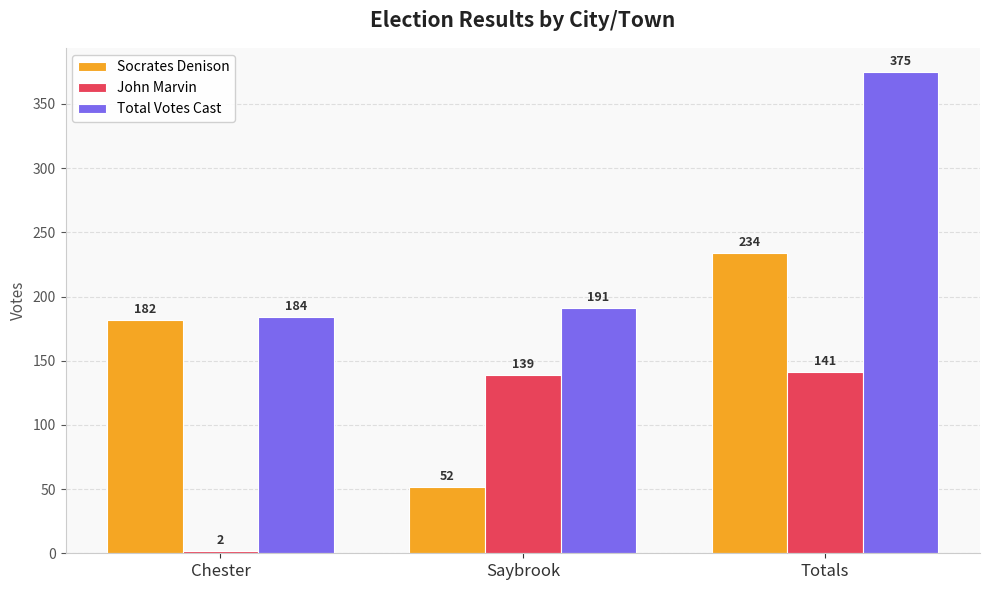

What is the label of the 2nd bar from the left?

Saybrook